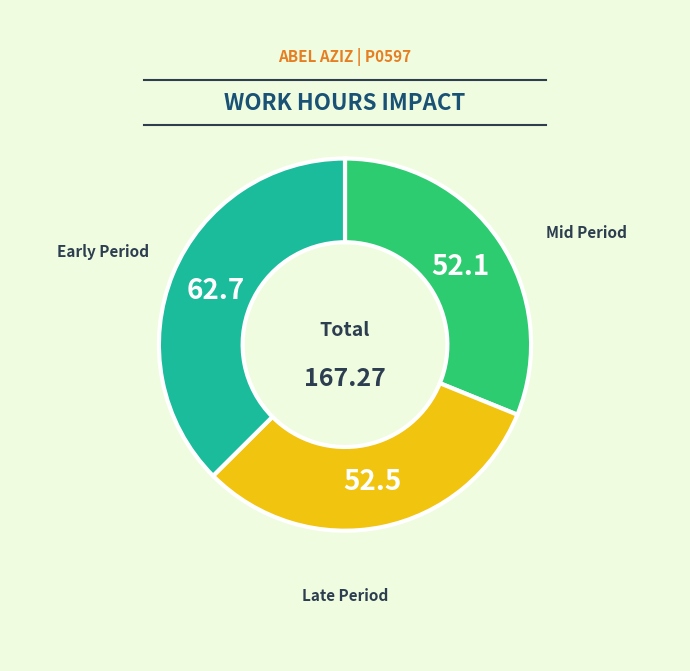

Count the number of slices in the pie.

3